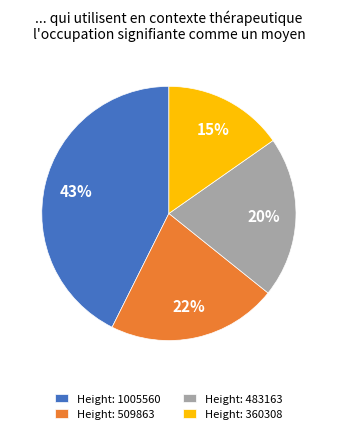

Count the number of slices in the pie.

4